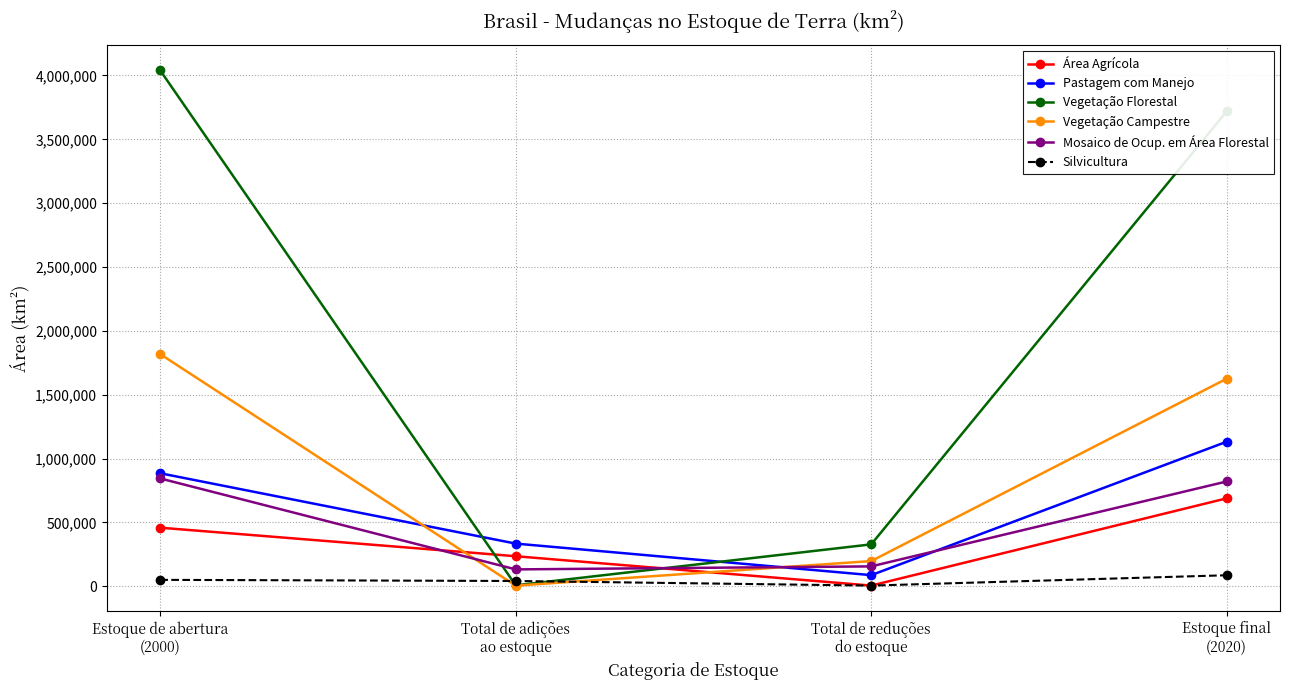

What are all the series names shown in the legend?

Área Agrícola, Pastagem com Manejo, Vegetação Florestal, Vegetação Campestre, Mosaico de Ocup. em Área Florestal, Silvicultura